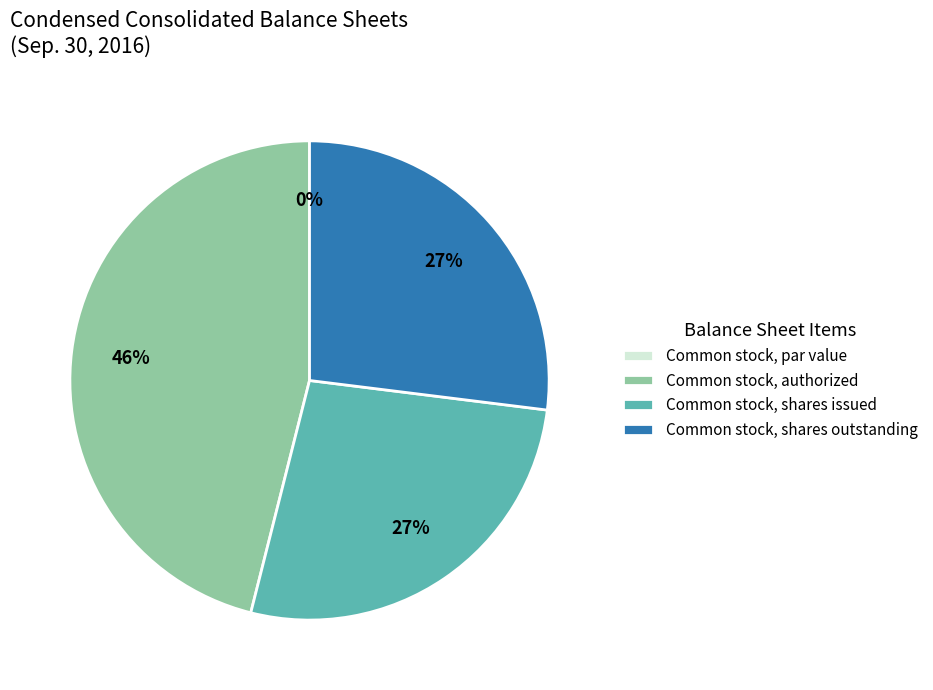

What is the largest slice in the pie chart?

Common stock, authorized